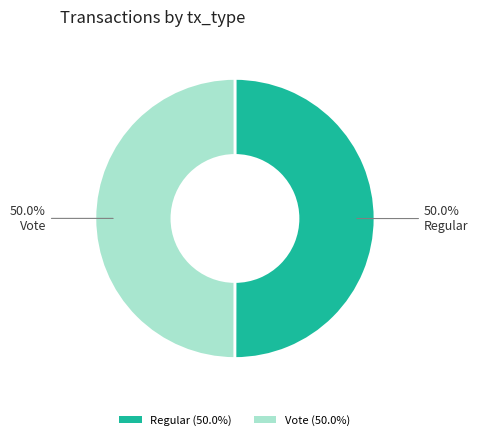

Is it true that Vote is 50% of the pie?

True